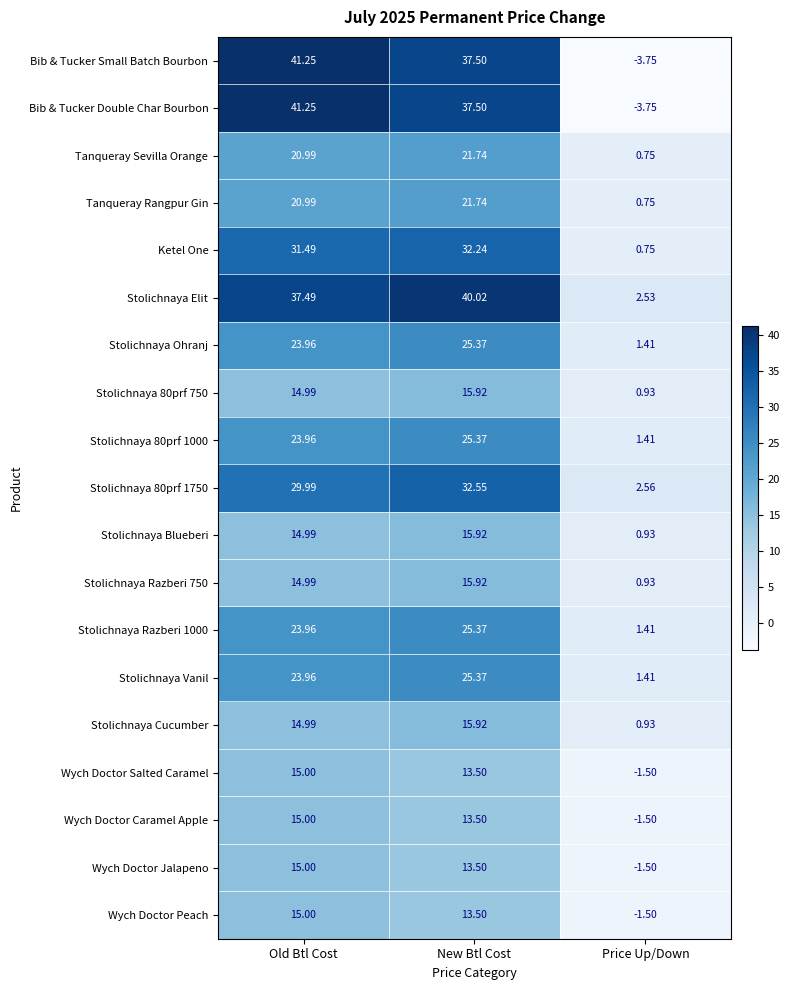

List the labels in order of Stolichnaya 80prf 750 value, smallest first.

Price Up/Down, Old Btl Cost, New Btl Cost